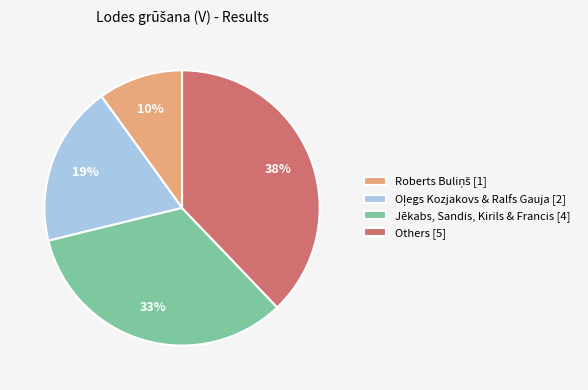

To the nearest percent, what portion does Others [5] represent?

38%